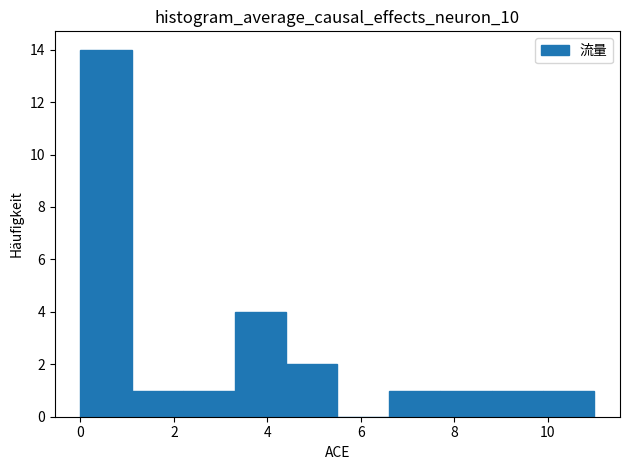

Reading left to right, transcribe this chart: for each bar, give the range it covers on the x-axis and its height. Neither the bar edges nor the heights are printed on the chart, so give them approximately, as read against the axes.

0.0 to 1.1: 14
1.1 to 2.2: 1
2.2 to 3.3: 1
3.3 to 4.4: 4
4.4 to 5.5: 2
5.5 to 6.6: 0
6.6 to 7.7: 1
7.7 to 8.8: 1
8.8 to 9.9: 1
9.9 to 11.0: 1